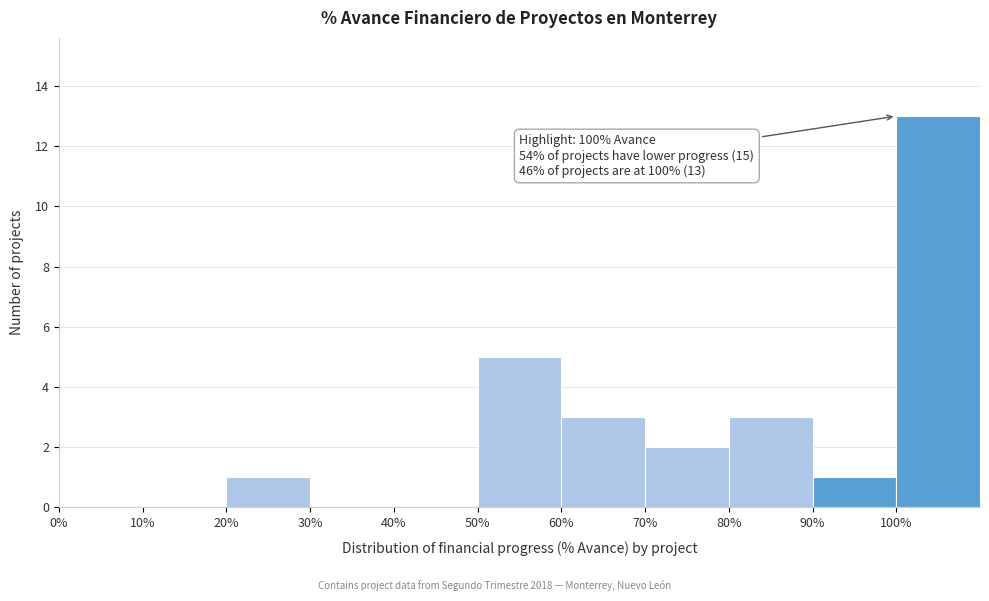

Which range on the x-axis has the tallest bar?

100 to 110